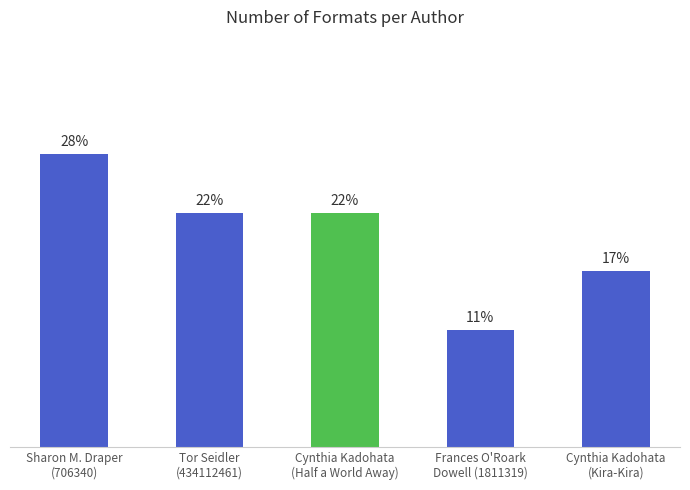

What is the label of the 5th bar from the right?

Sharon M. Draper
(706340)